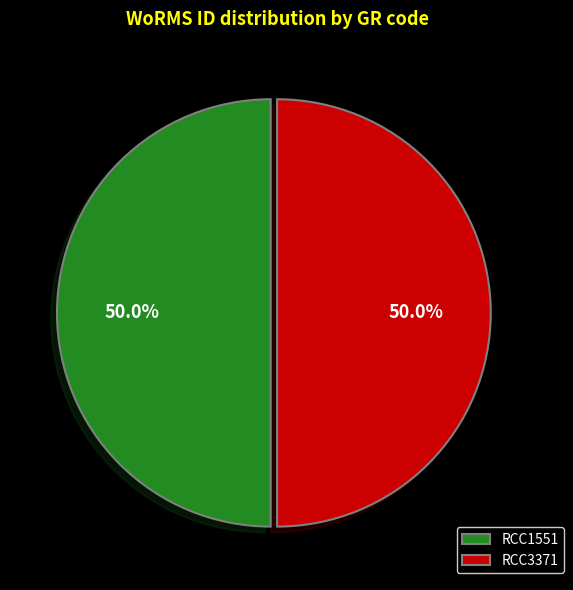

How many slices are in this pie chart?

2